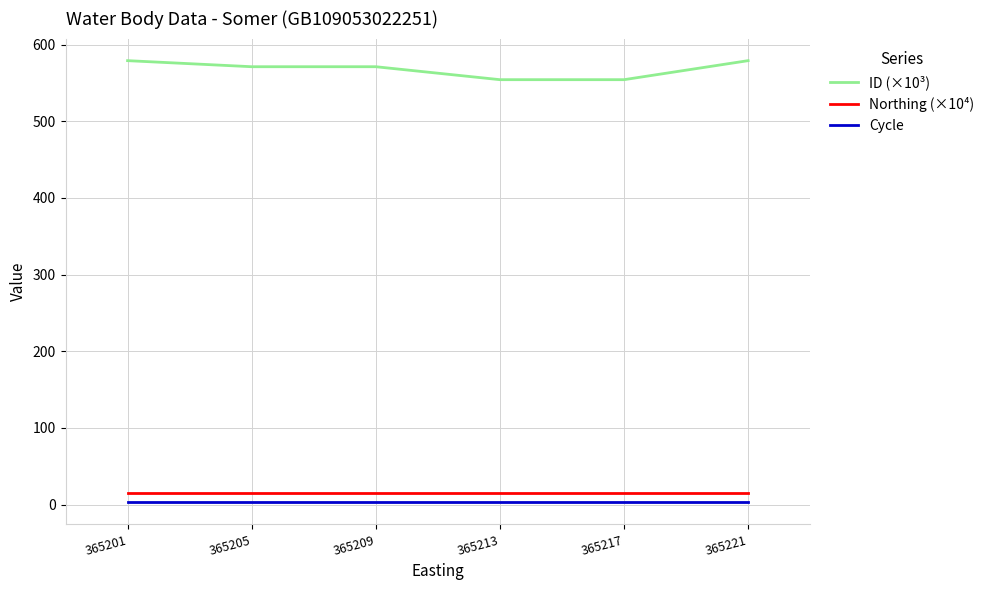

Is this an area chart (filled region under the line)?

No